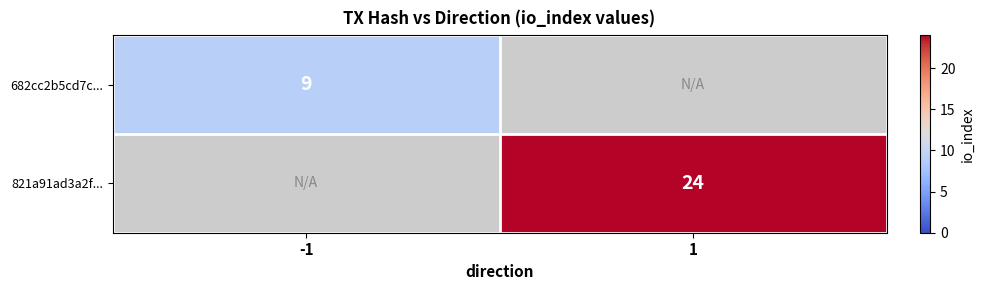

Between -1 and 1, which is larger?

1